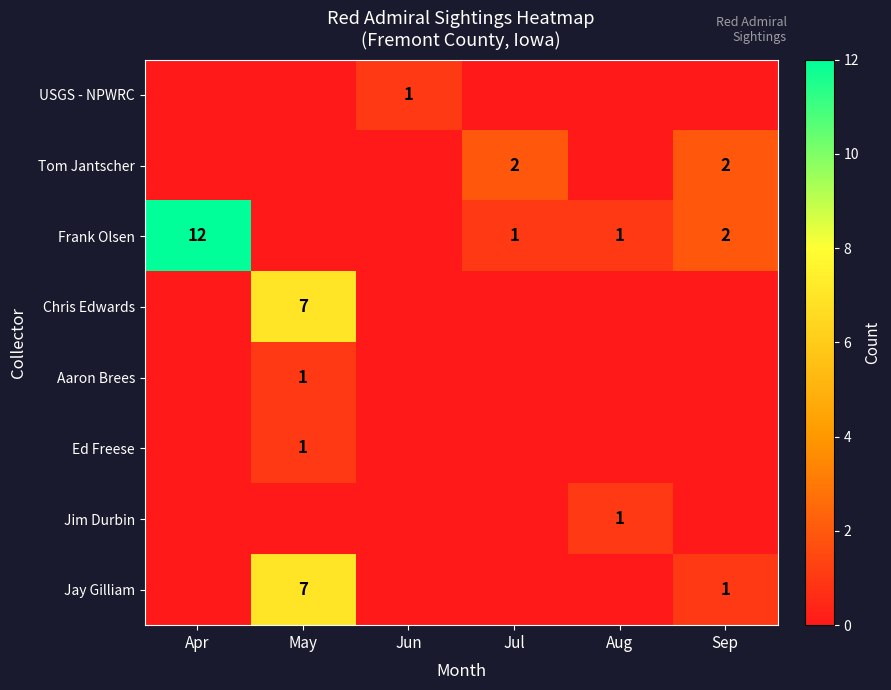

Which has a higher value, Sep or Apr?

Sep